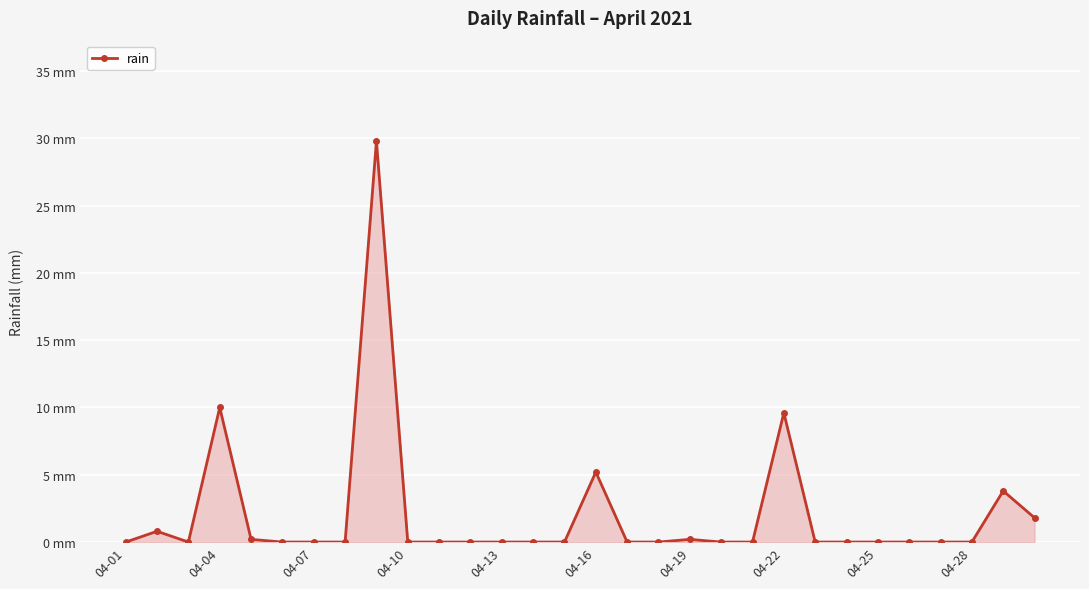

Does the chart have visible grid lines?

Yes